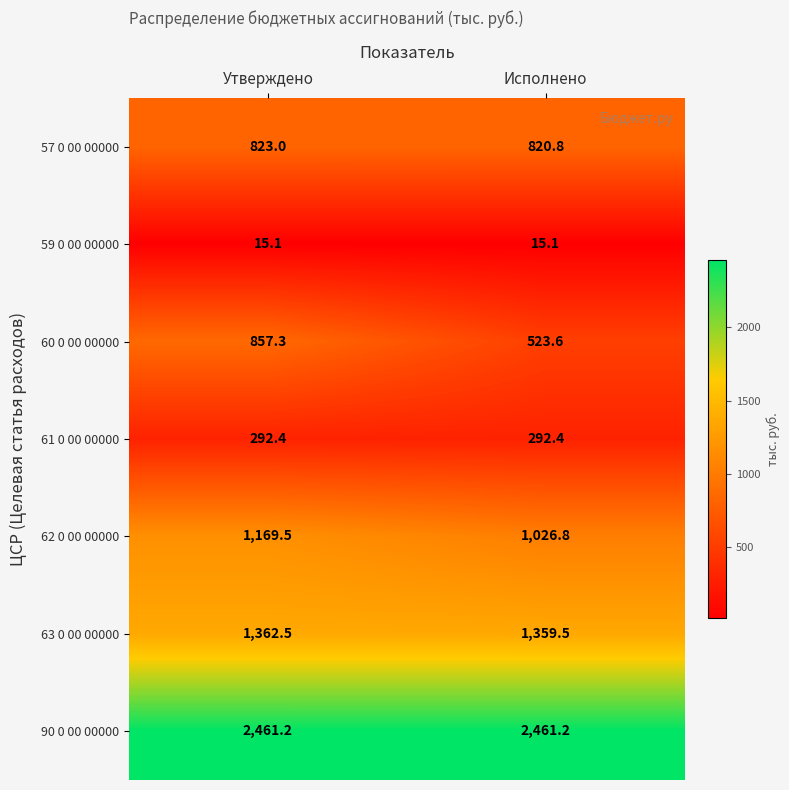

What is the spread (max minus min) of values at Исполнено?

2446.1